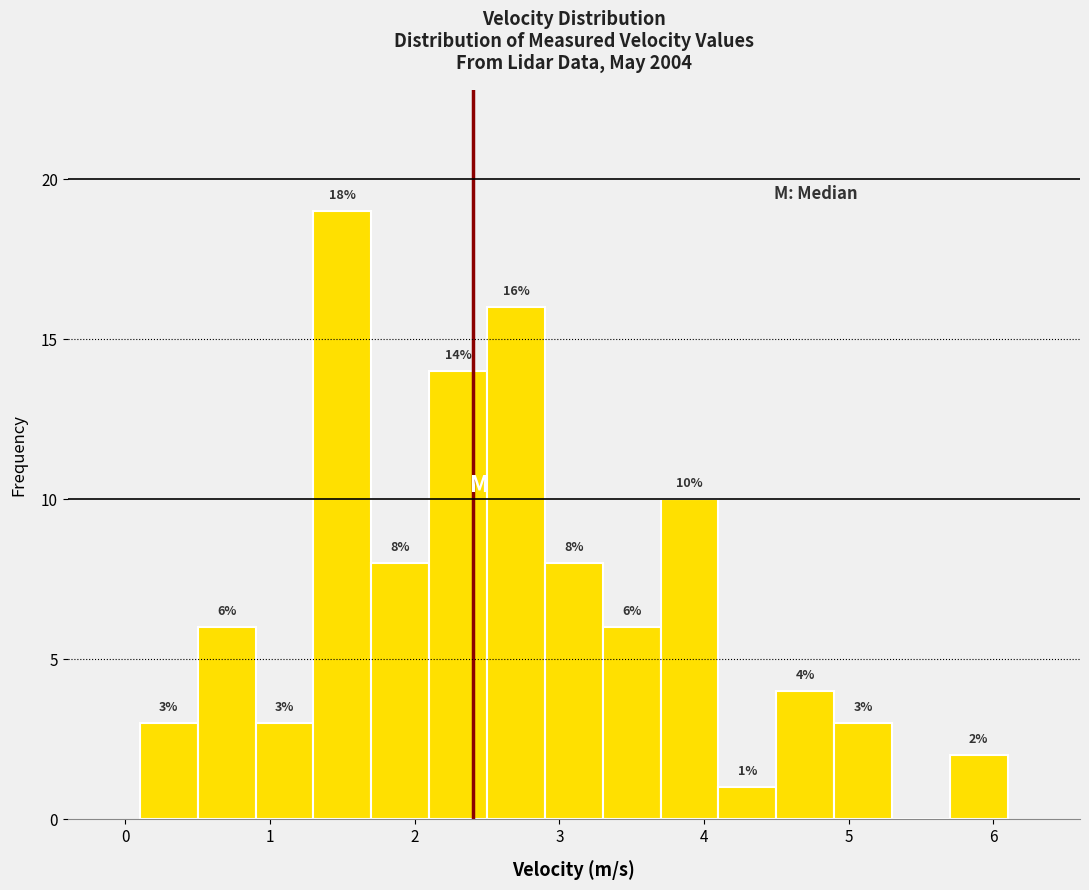

Which range on the x-axis has the tallest bar?

1.3 to 1.7